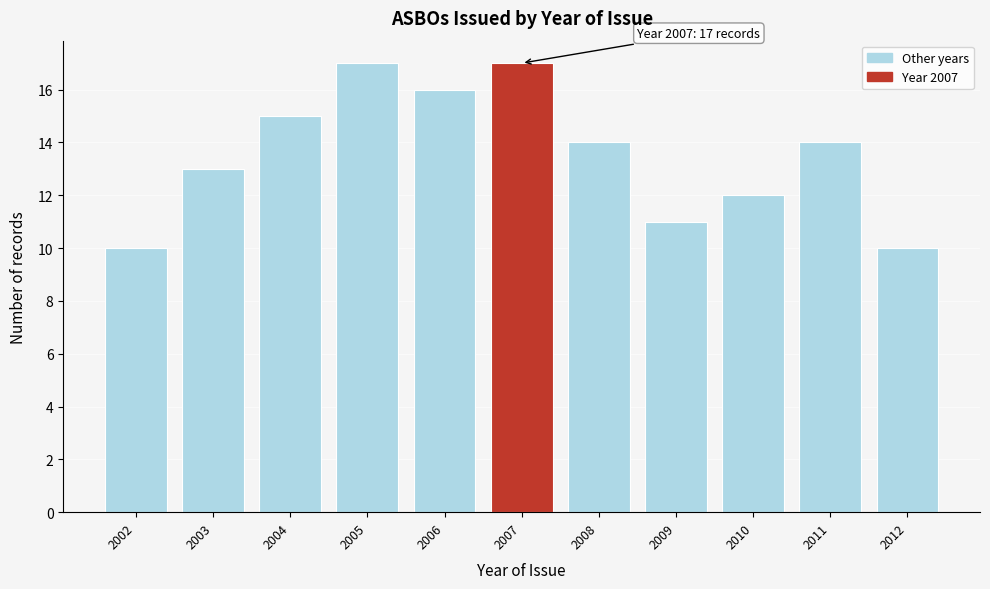

Reading left to right, what are all the values shown in this chart?

2002=10	2003=13	2004=15	2005=17	2006=16	2007=17	2008=14	2009=11	2010=12	2011=14	2012=10